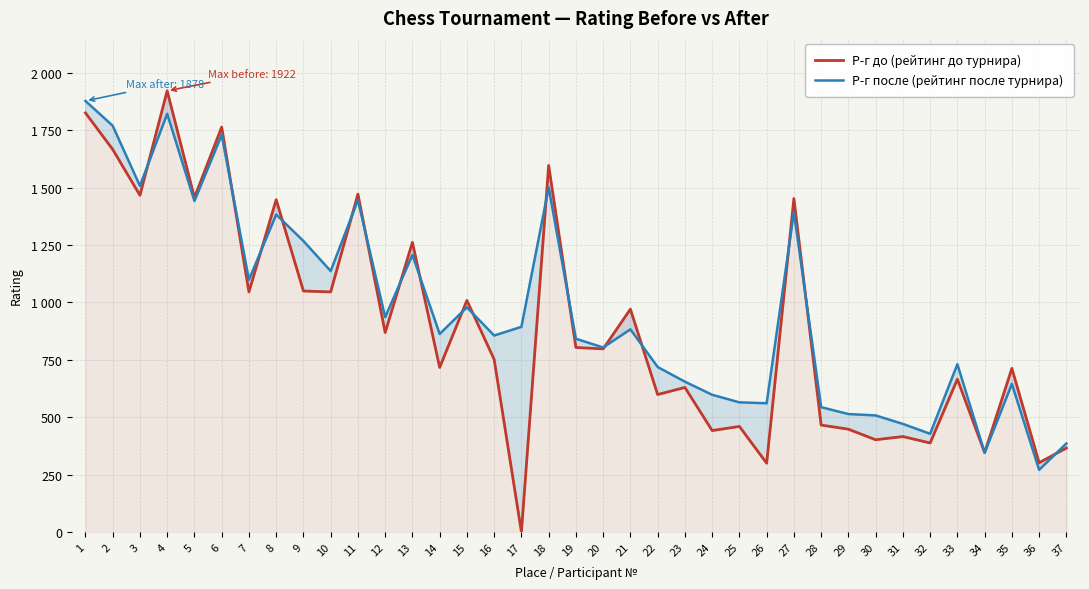

Which category has the lowest value across all series?

17